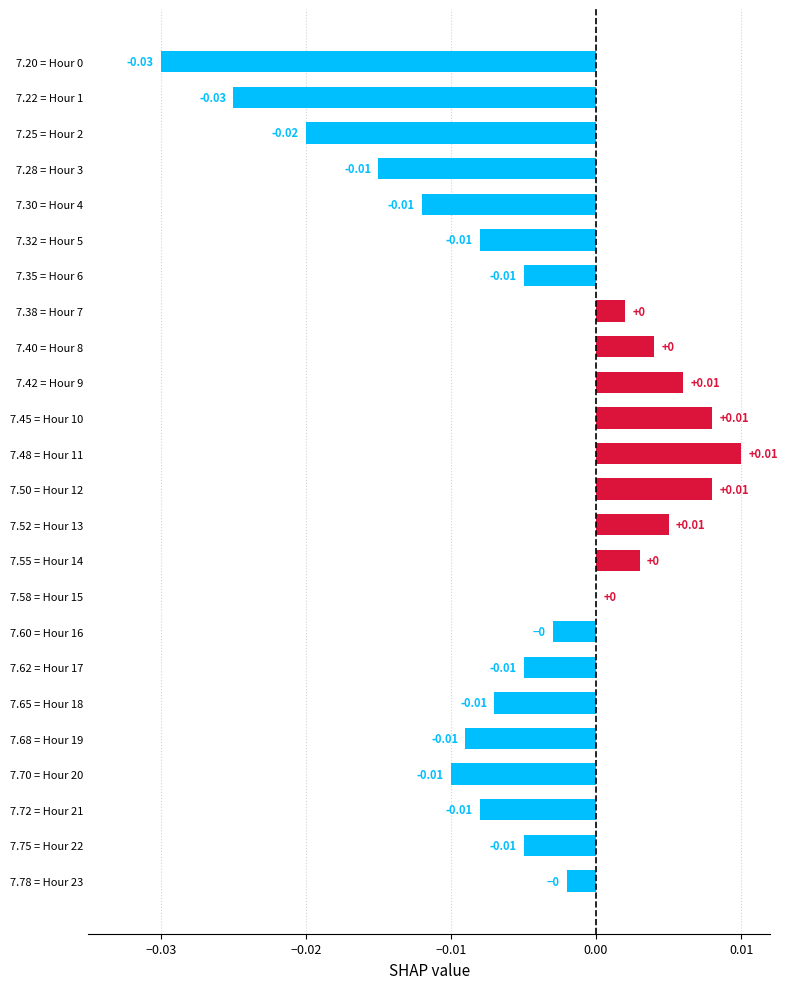

Between 7.22 = Hour 1 and 7.35 = Hour 6, which is larger?

7.35 = Hour 6